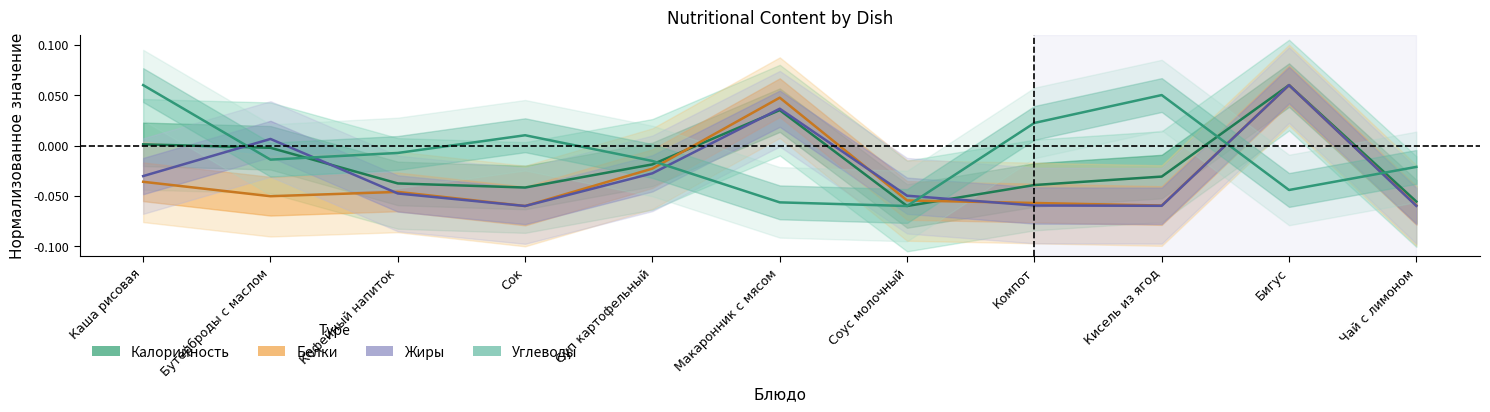

Between Сок and Бутерброды с маслом, which is larger?

Бутерброды с маслом